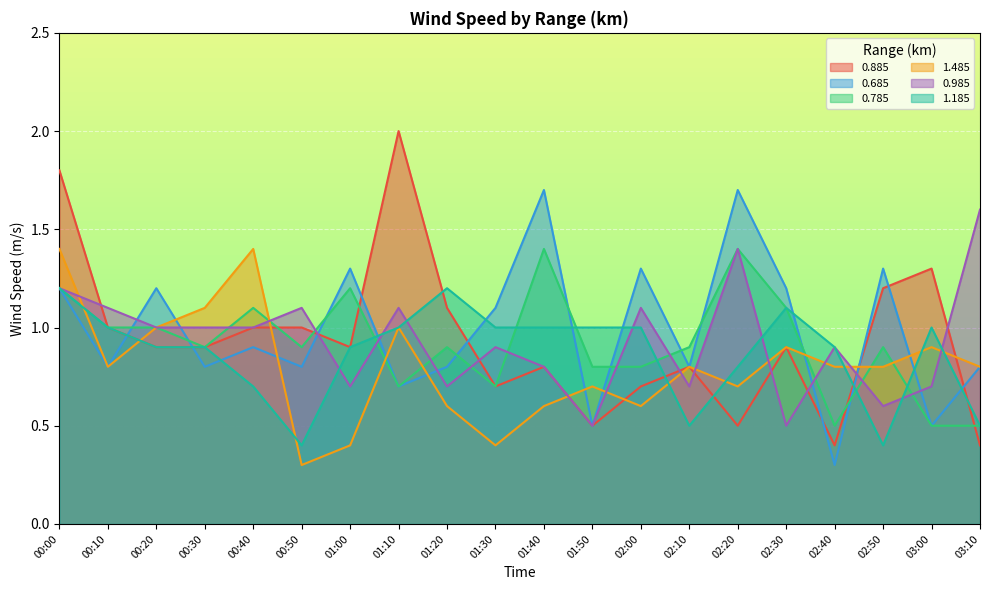

Does the chart display data point markers on the line(s)?

No